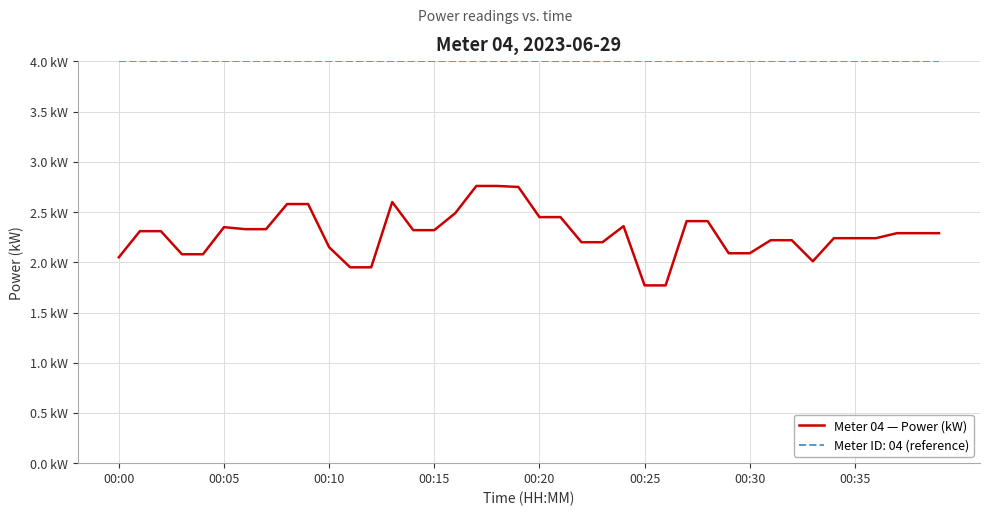

Does the chart display data point markers on the line(s)?

No